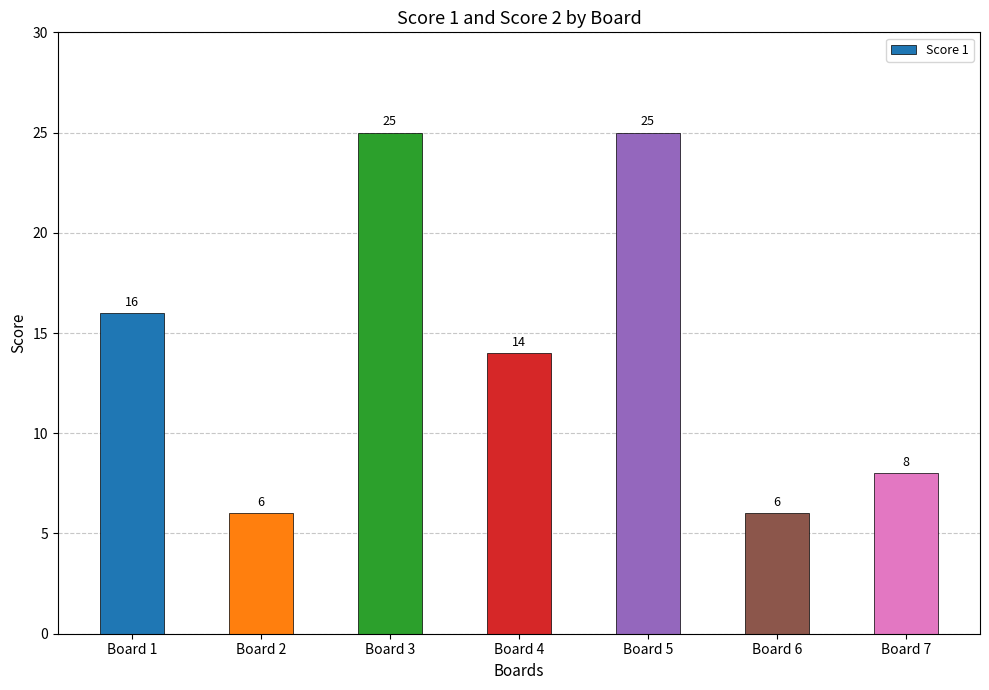

Reading right to left, list all the values displayed in this chart.

Board 7=8	Board 6=6	Board 5=25	Board 4=14	Board 3=25	Board 2=6	Board 1=16